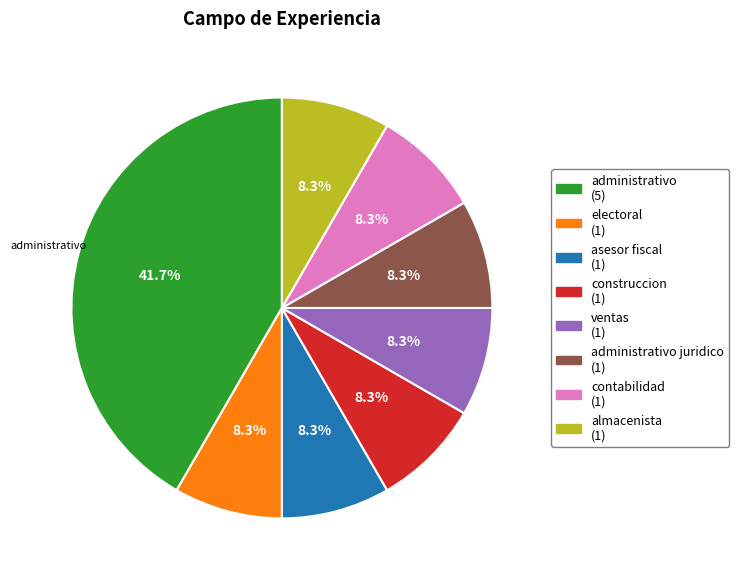

Is there any slice that represents more than half of the pie?

No